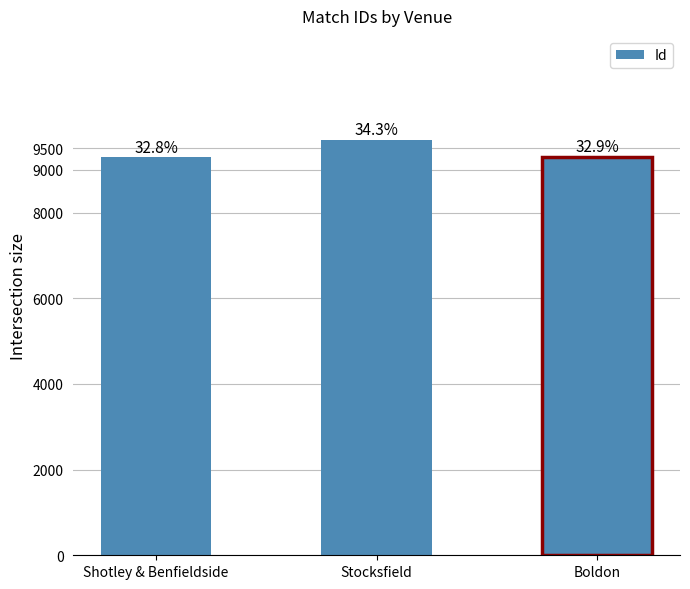

What is the average value?

9433